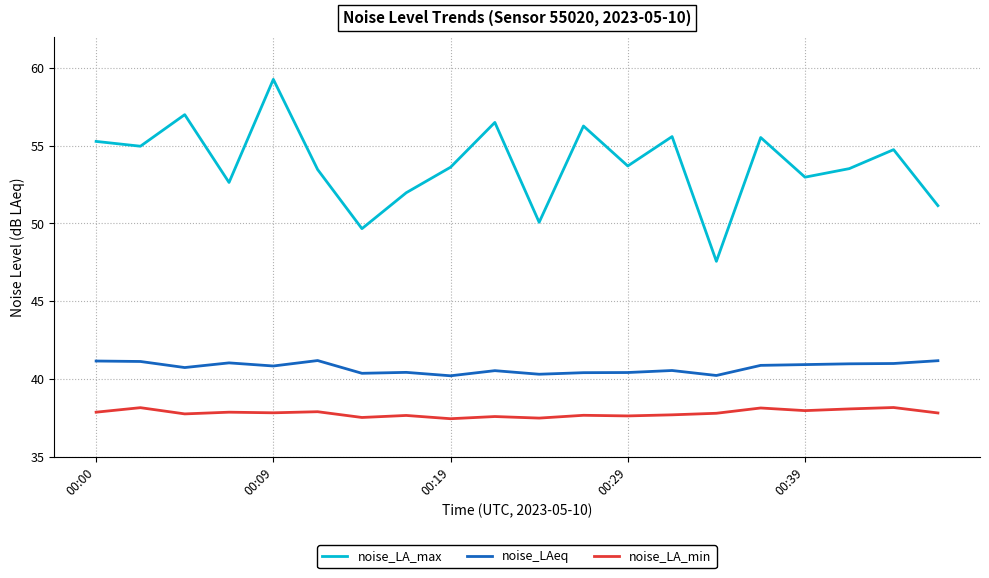

List the series in order of their peak value, lowest first.

noise_LA_min, noise_LAeq, noise_LA_max